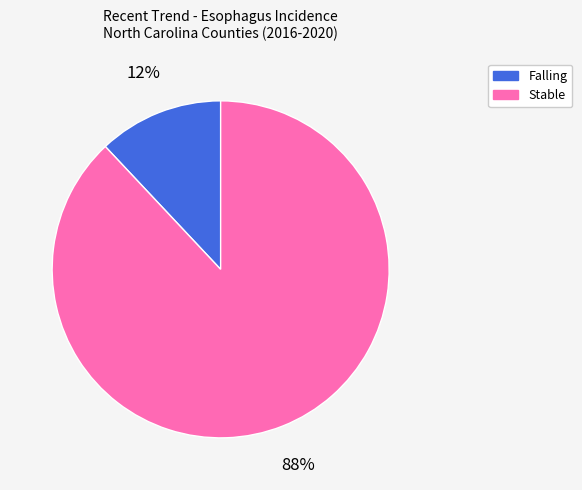

To the nearest percent, what is the average slice percentage?

50%